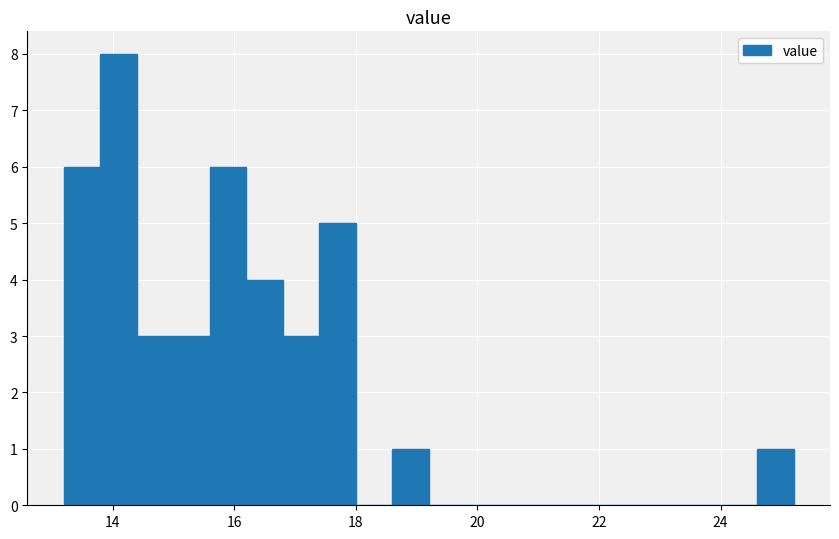

Read against the x-axis, roughly where is the centre of the tallest bar?

14.2